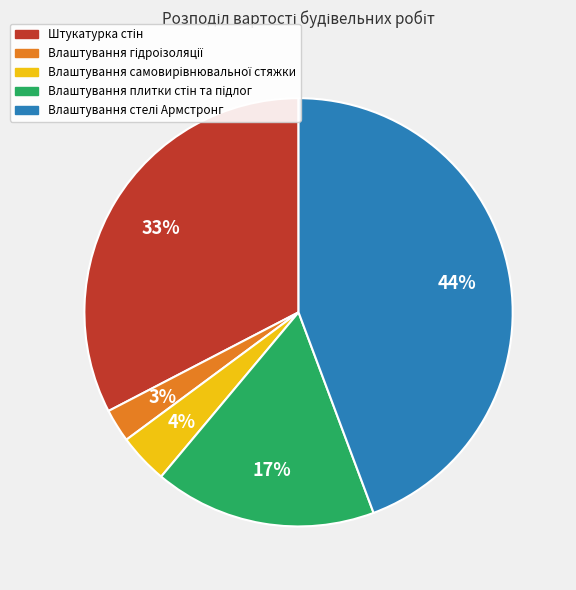

How many segments does this pie chart have?

5